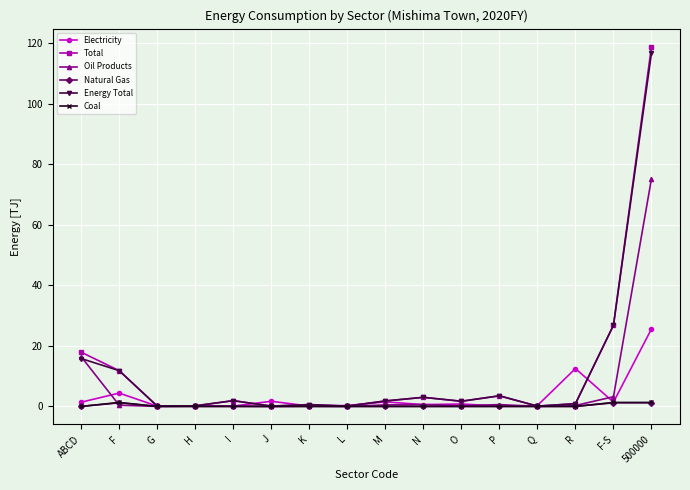

What is the difference between the maximum and second lowest values in the Coal series?

1.3